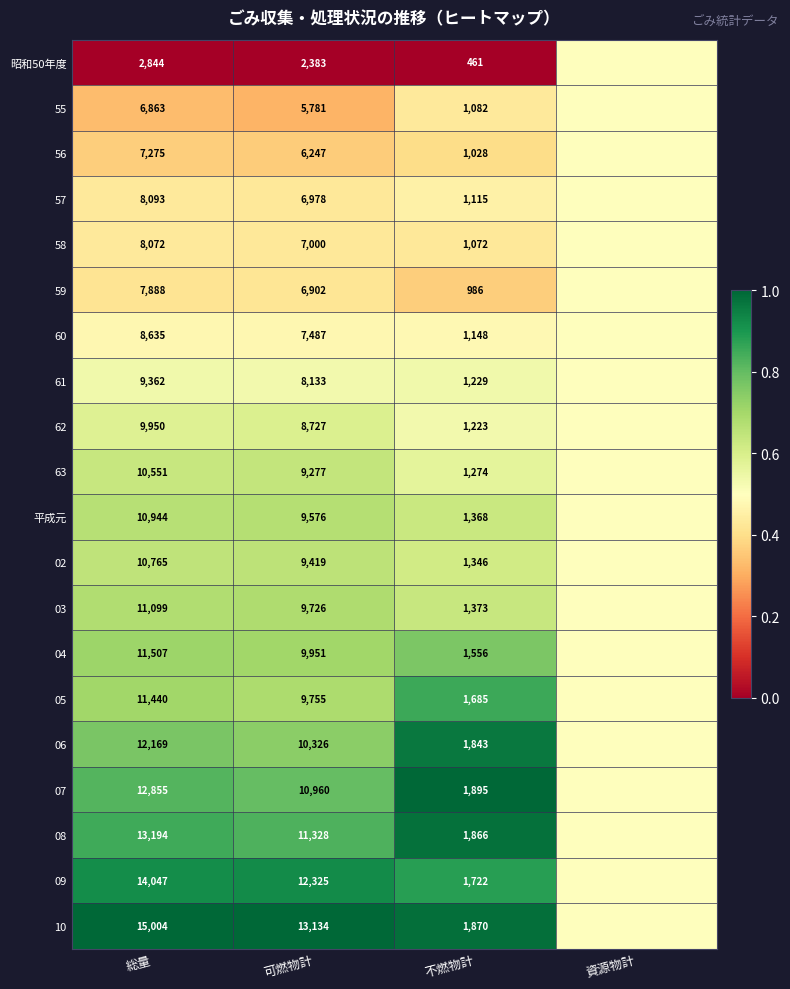

What is the total value across all series at 総量?

202557.0